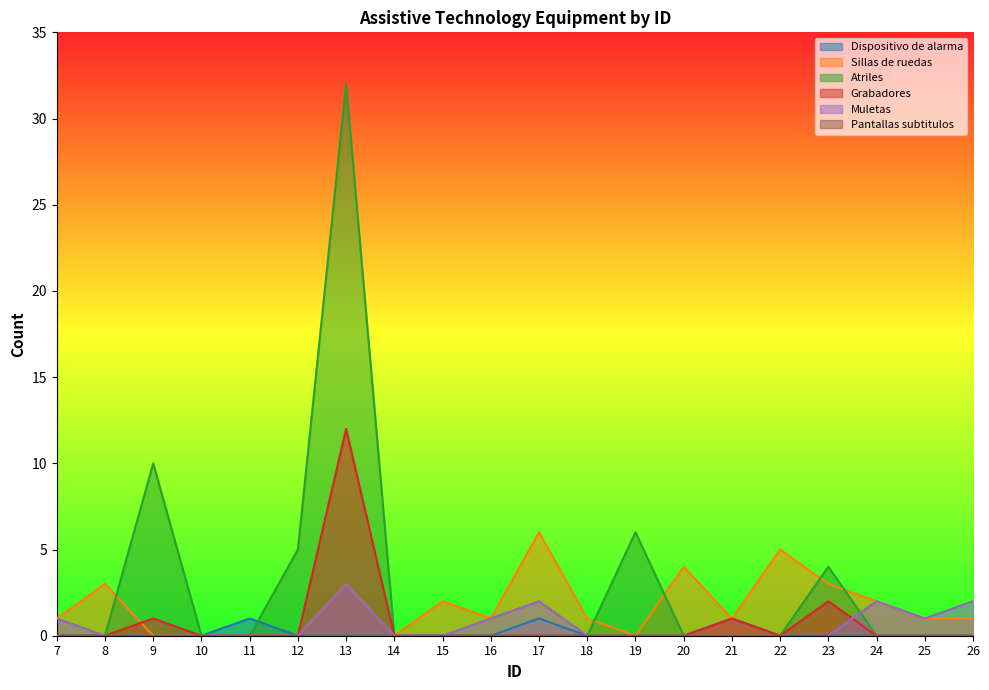

What is the spread (max minus min) of values at 17?

6